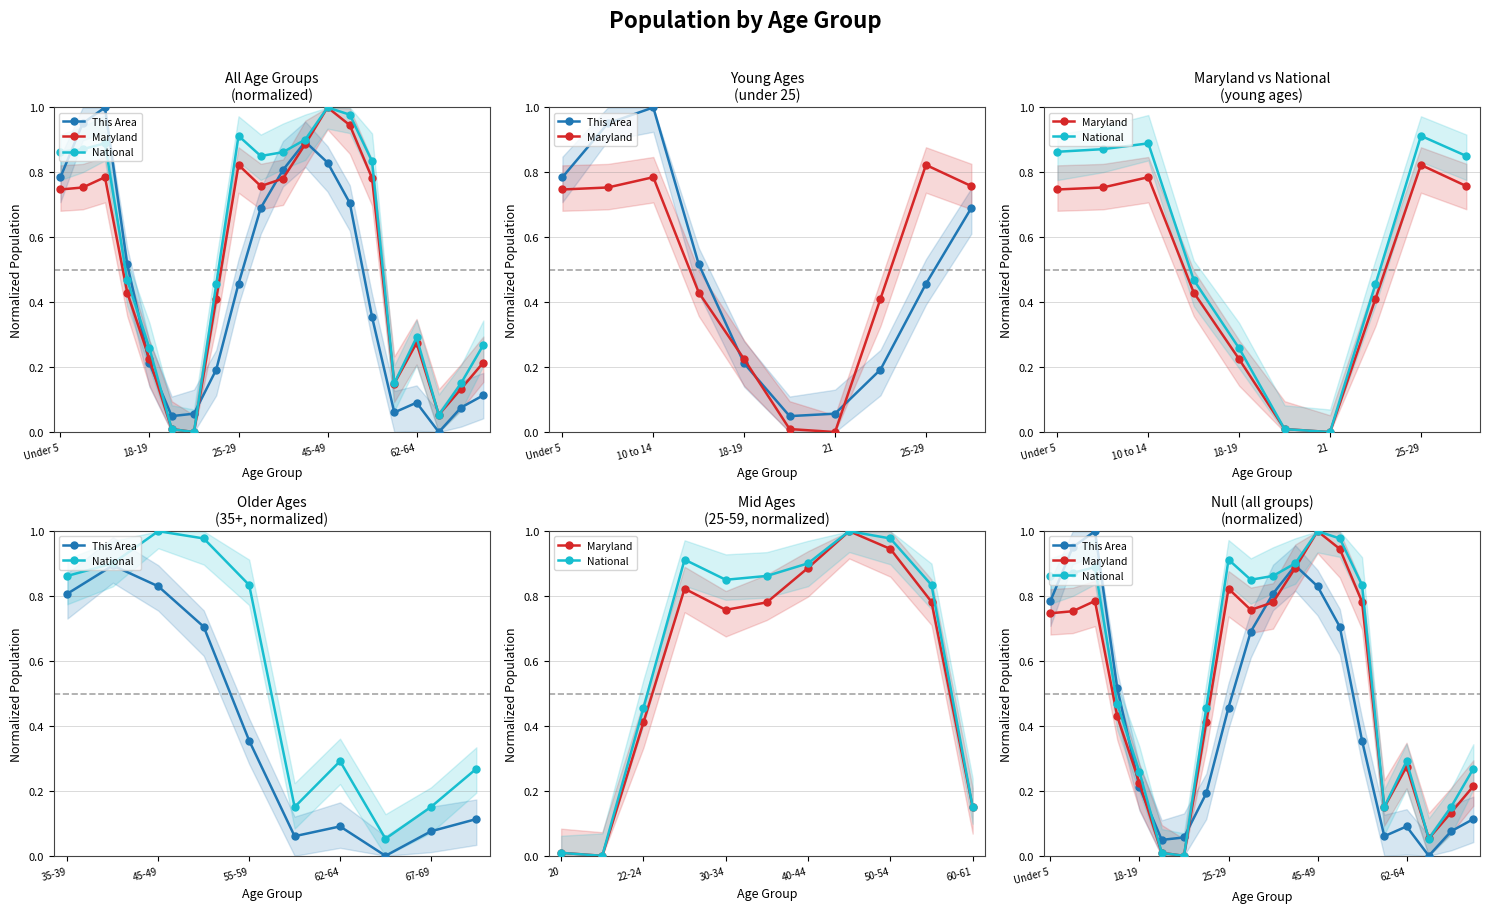

At how many categories does at least one series exceed 0?

20